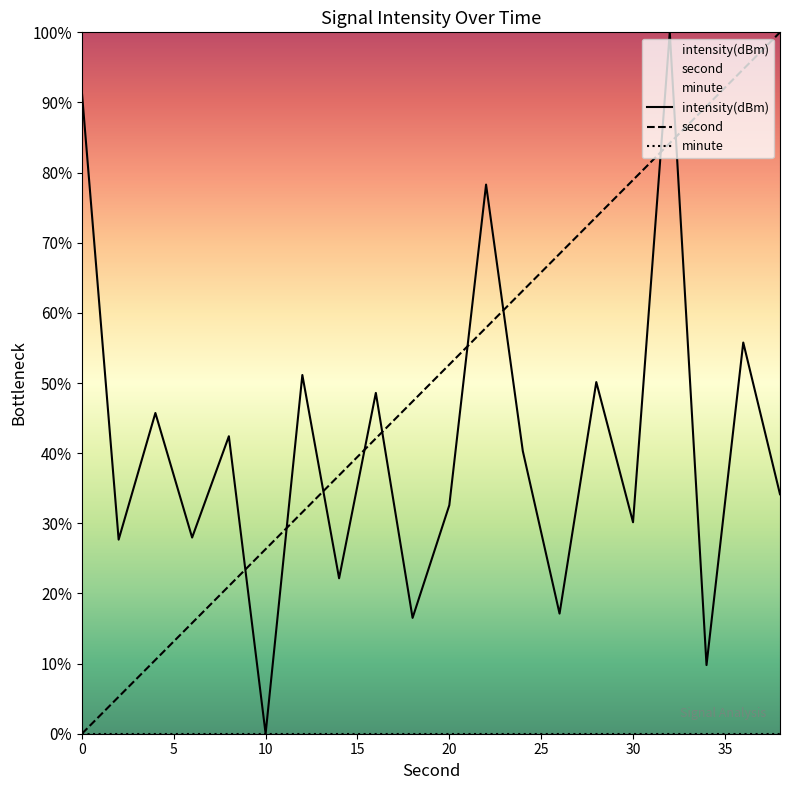

Reading left to right, extract all data points from this chart.

second: 0=0.0	2=5.3	4=10.5	6=15.8	8=21.1	10=26.3	12=31.6	14=36.8	16=42.1	18=47.4	20=52.6	22=57.9	24=63.2	26=68.4	28=73.7	30=78.9	32=84.2	34=89.5	36=94.7	38=100.0
intensity: 0=91.4	2=27.7	4=45.7	6=28.0	8=42.4	10=0.0	12=51.1	14=22.2	16=48.6	18=16.5	20=32.6	22=78.3	24=40.3	26=17.1	28=50.1	30=30.2	32=100.0	34=9.8	36=55.8	38=34.1